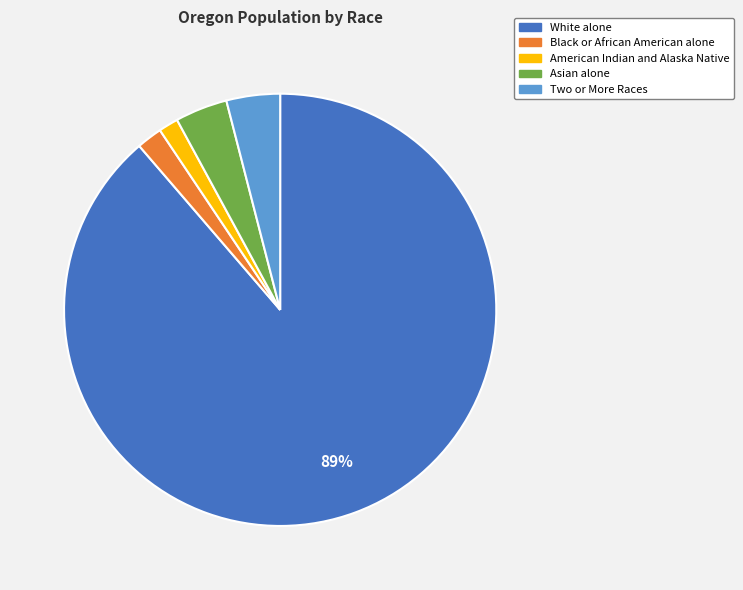

Which has a higher value, White alone or American Indian and Alaska Native?

White alone